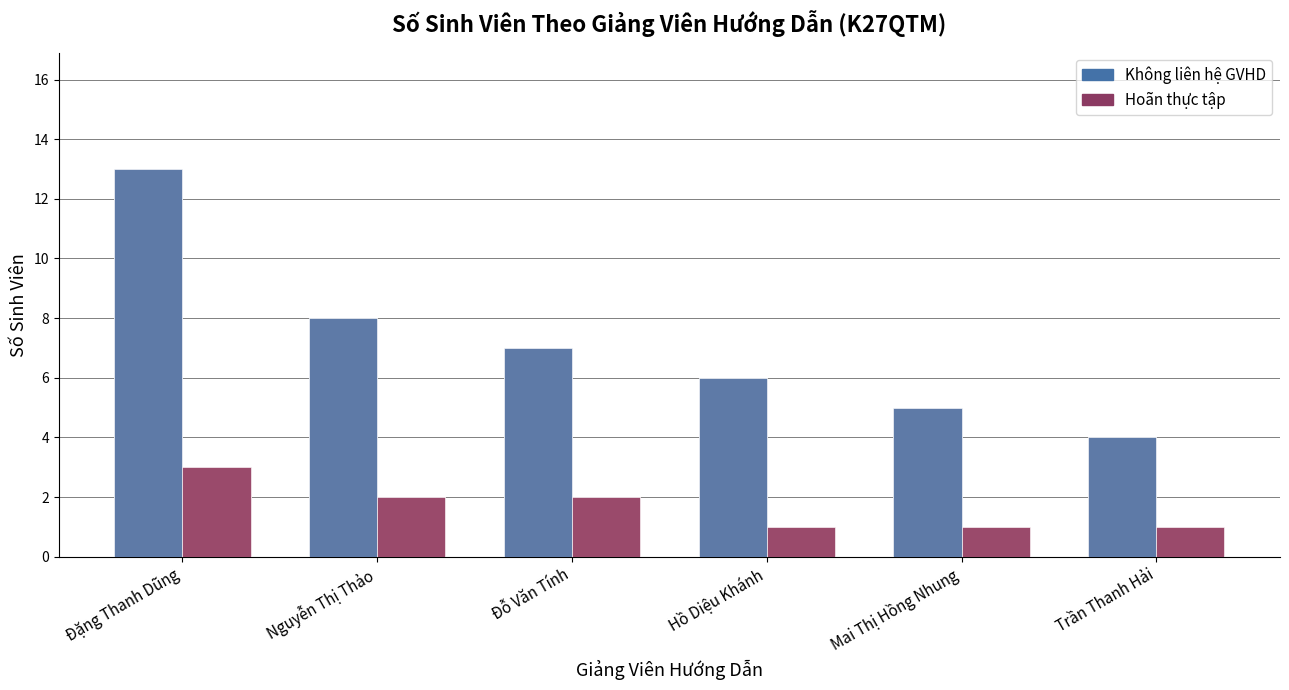

How many series are shown in this chart?

2